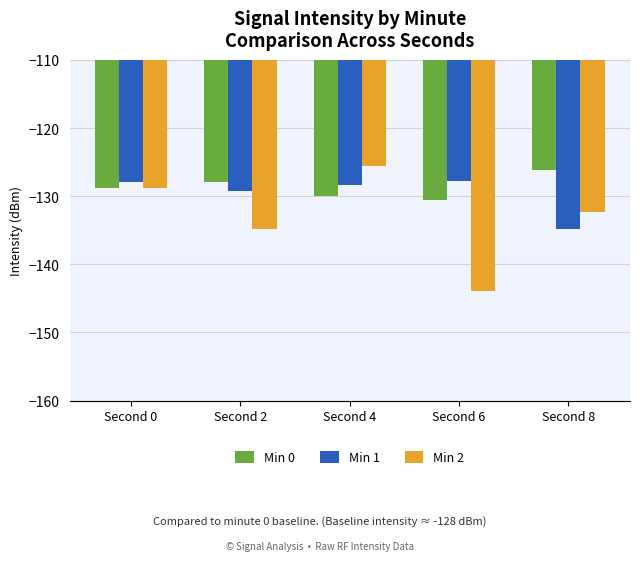

What are all the series names shown in the legend?

Min 0, Min 1, Min 2